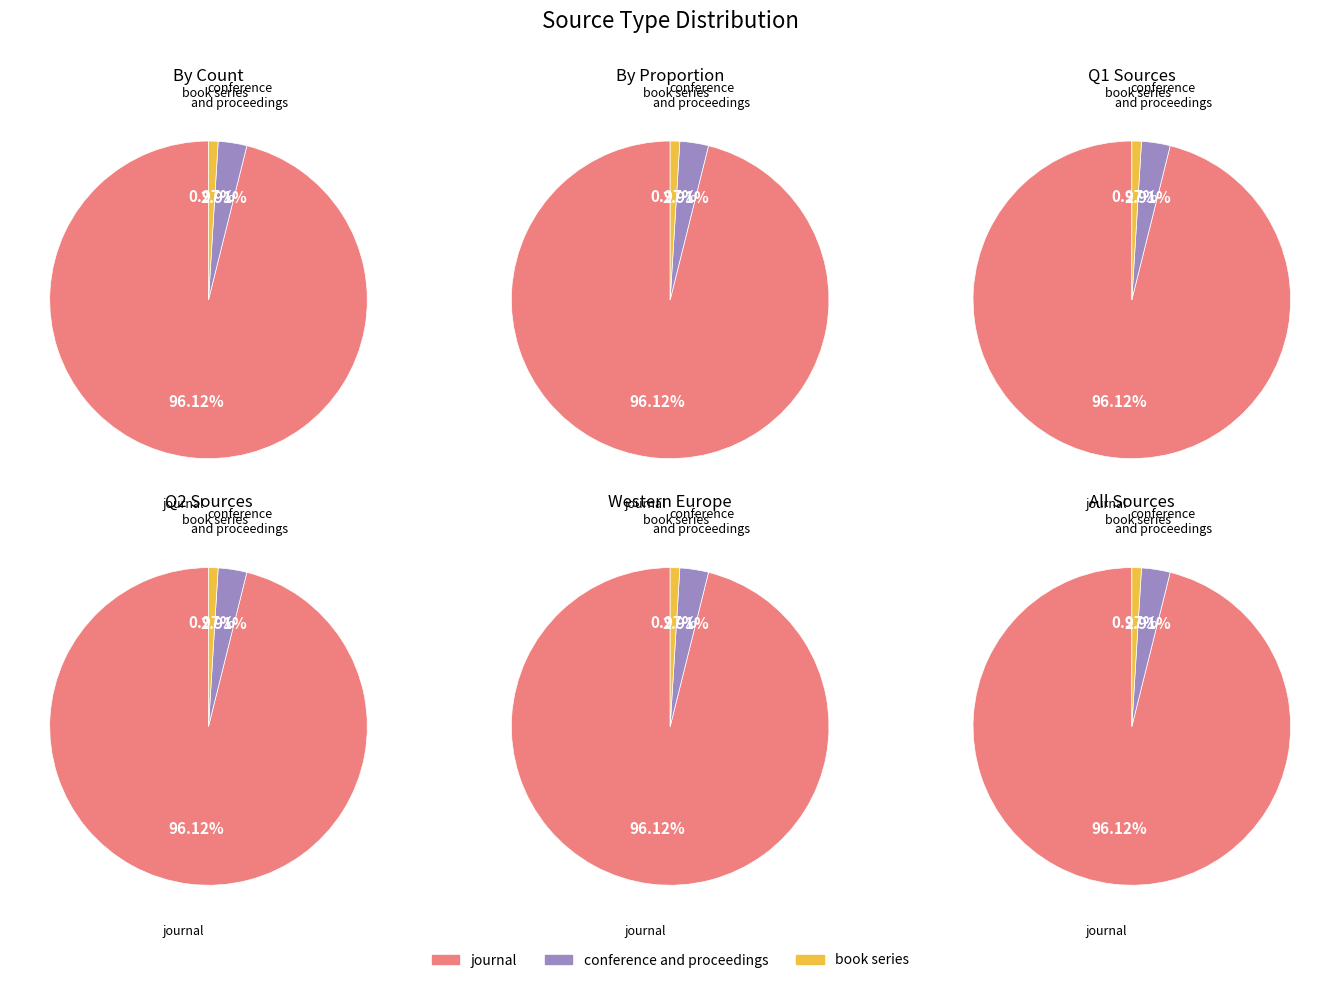

What percentage is the book series slice, to the nearest percent?

1%